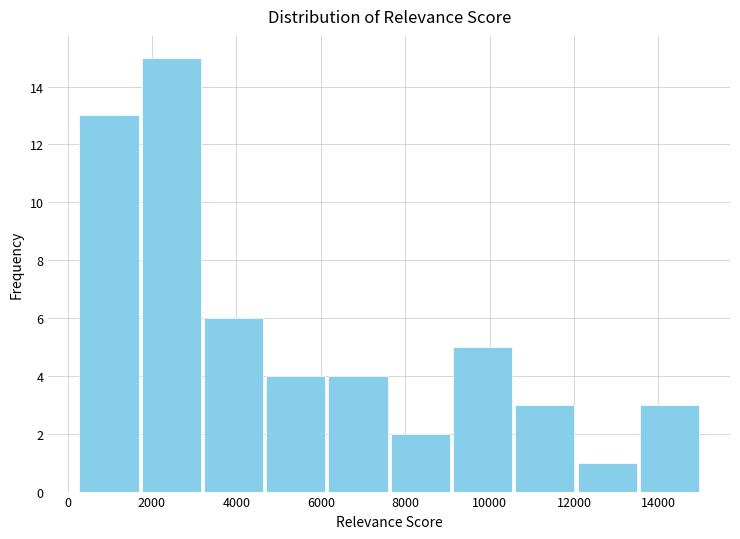

How tall is the bar that spans 12000 to 13600 on the x-axis? Neither the bar edges nor the heights are printed on the chart, so give them approximately, as read against the axes.

1